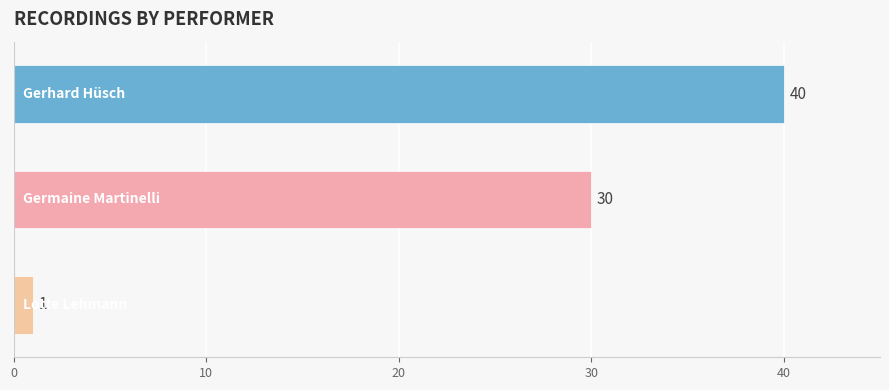

What is the minimum value shown in the chart?

1